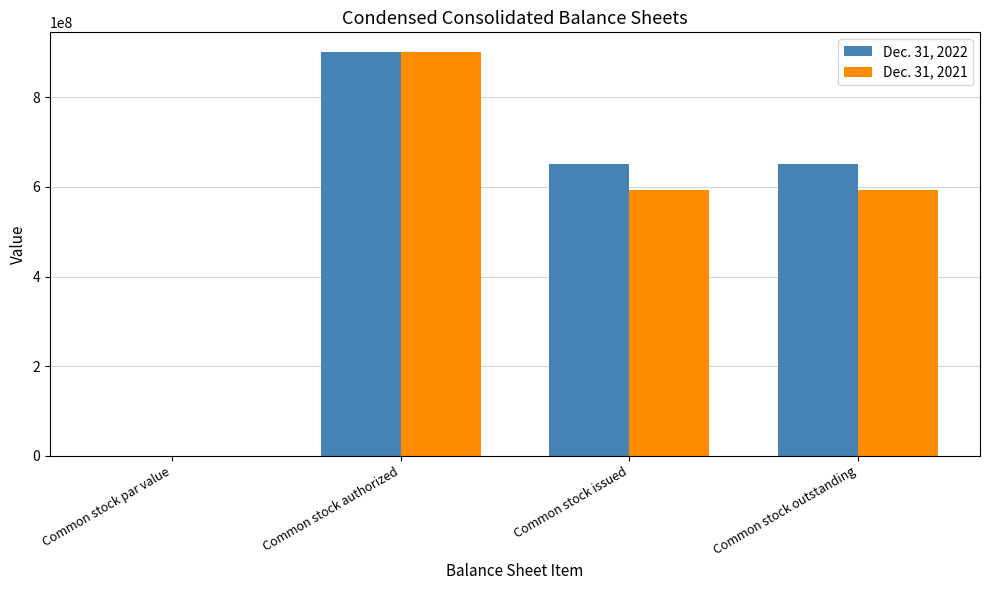

Is the value of Dec. 31, 2021 at Common stock par value greater than the value of Dec. 31, 2022 at Common stock outstanding?

No